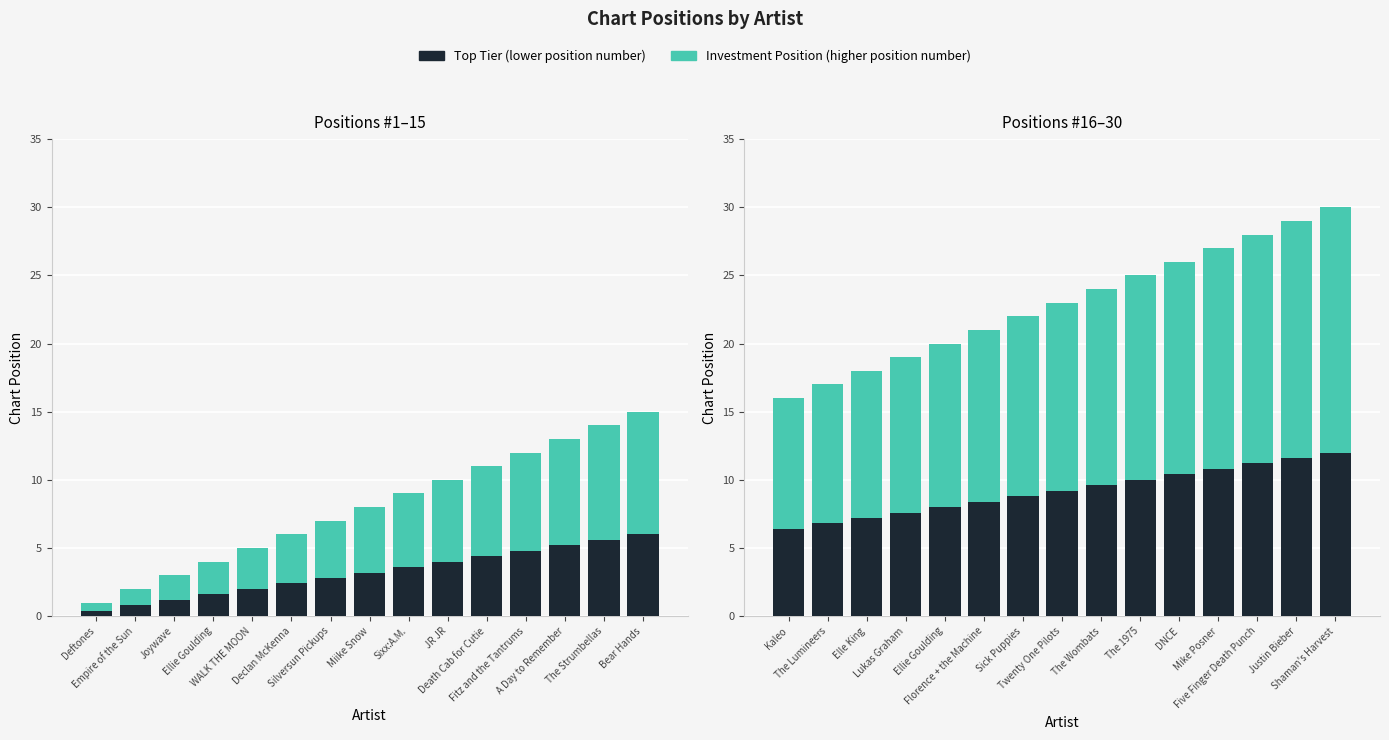

What is the label of the 4th bar from the left?

Lukas Graham